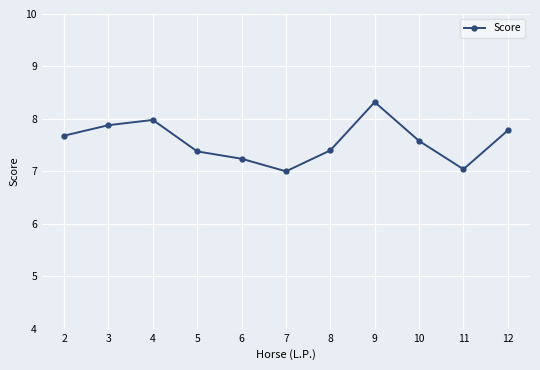

What is the value of the 5th point from the left?

7.2